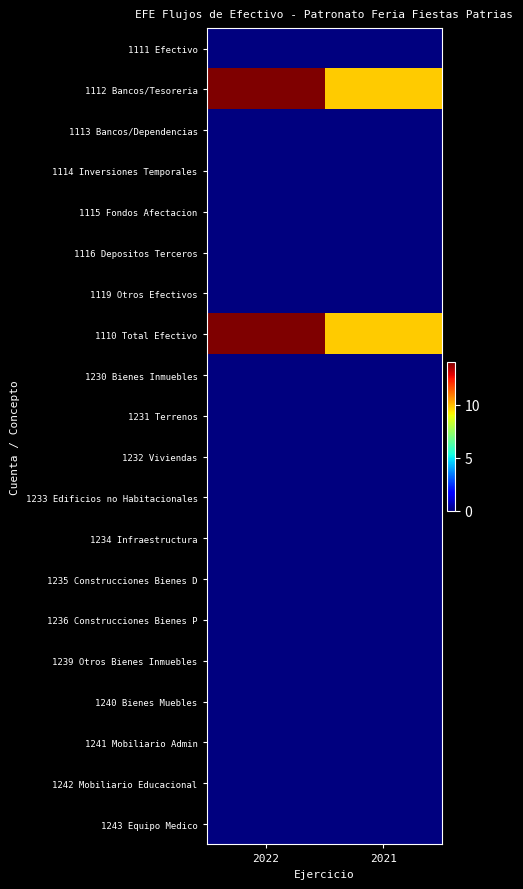

List the series in order of their peak value, highest first.

1112 Bancos/Tesoreria, 1110 Total Efectivo, 1111 Efectivo, 1113 Bancos/Dependencias, 1114 Inversiones Temporales, 1115 Fondos Afectacion, 1116 Depositos Terceros, 1119 Otros Efectivos, 1230 Bienes Inmuebles, 1231 Terrenos, 1232 Viviendas, 1233 Edificios no Habitacionales, 1234 Infraestructura, 1235 Construcciones Bienes D, 1236 Construcciones Bienes P, 1239 Otros Bienes Inmuebles, 1240 Bienes Muebles, 1241 Mobiliario Admin, 1242 Mobiliario Educacional, 1243 Equipo Medico